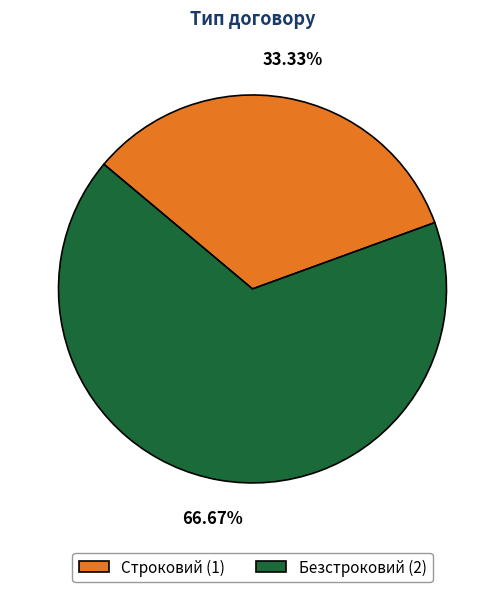

How many segments does this pie chart have?

2